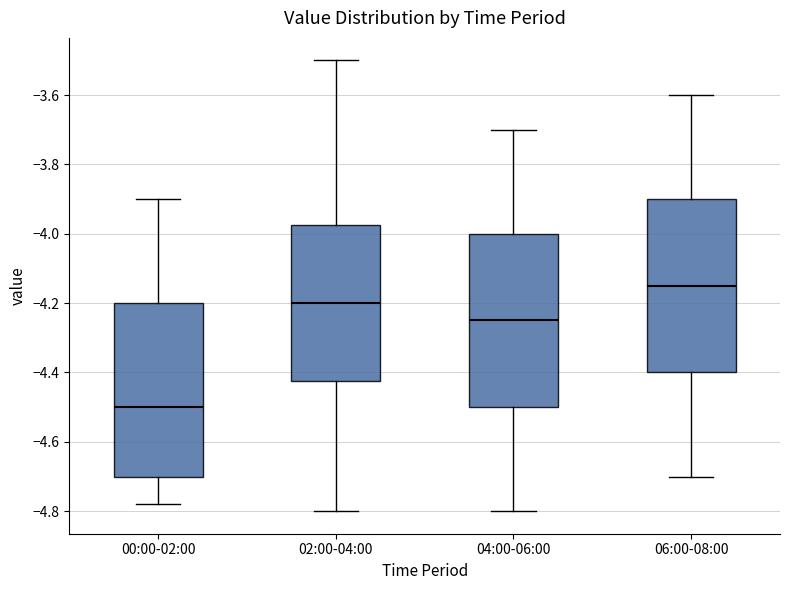

Reading left to right, read every box against the y-axis: the position of its median line, the range the box covers, and the ends of its whiskers. The values are not printed on the chart, so give them approximately, as read against the axis.

00:00-02:00: median -4.50, box -4.70 to -4.20, whiskers -4.78 to -3.90
02:00-04:00: median -4.20, box -4.42 to -3.98, whiskers -4.80 to -3.50
04:00-06:00: median -4.24, box -4.50 to -4.00, whiskers -4.80 to -3.70
06:00-08:00: median -4.14, box -4.40 to -3.90, whiskers -4.70 to -3.60